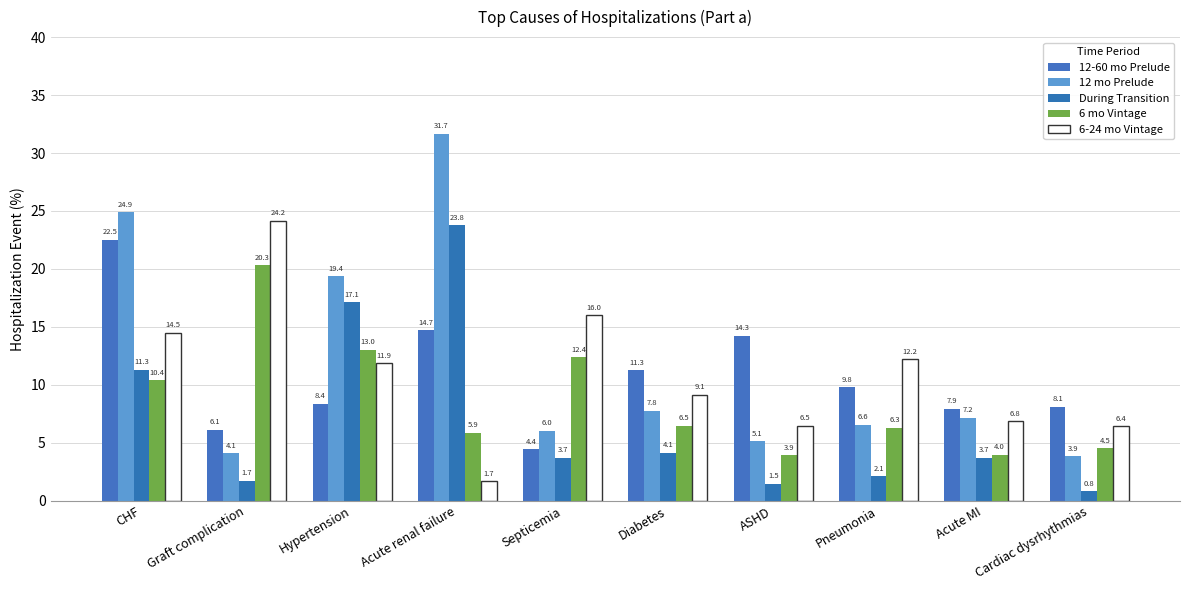

Reading left to right, list all the values displayed in this chart.

12-60 mo Prelude: 22.5	6.1	8.4	14.7	4.4	11.3	14.3	9.8	7.9	8.1
12 mo Prelude: 24.9	4.1	19.4	31.7	6.0	7.8	5.1	6.6	7.2	3.9
During Transition: 11.3	1.7	17.1	23.8	3.7	4.1	1.5	2.1	3.7	0.8
6 mo Vintage: 10.4	20.3	13.0	5.9	12.4	6.5	3.9	6.3	4.0	4.5
6-24 mo Vintage: 14.5	24.2	11.9	1.7	16.0	9.1	6.5	12.2	6.8	6.4